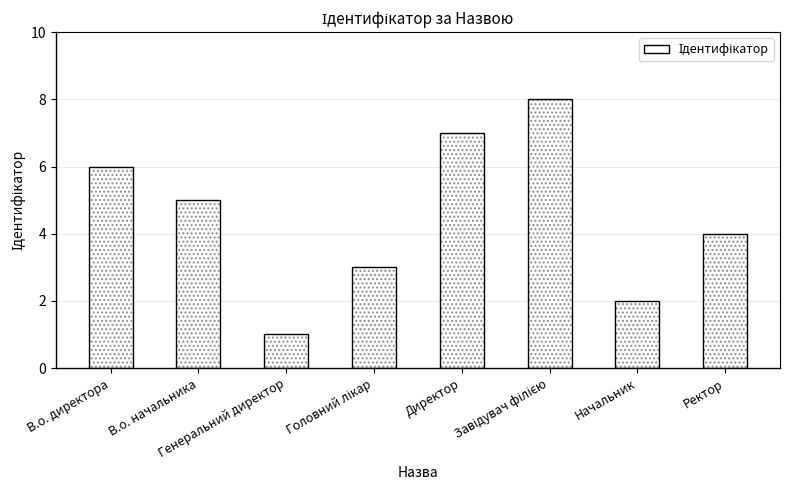

Reading right to left, what are all the values shown in this chart?

4	2	8	7	3	1	5	6